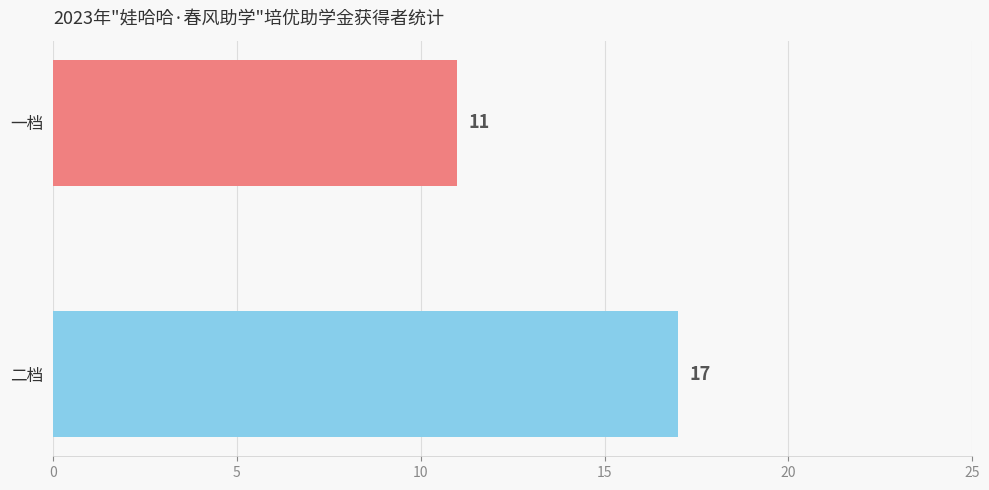

How many bars are there in total?

2